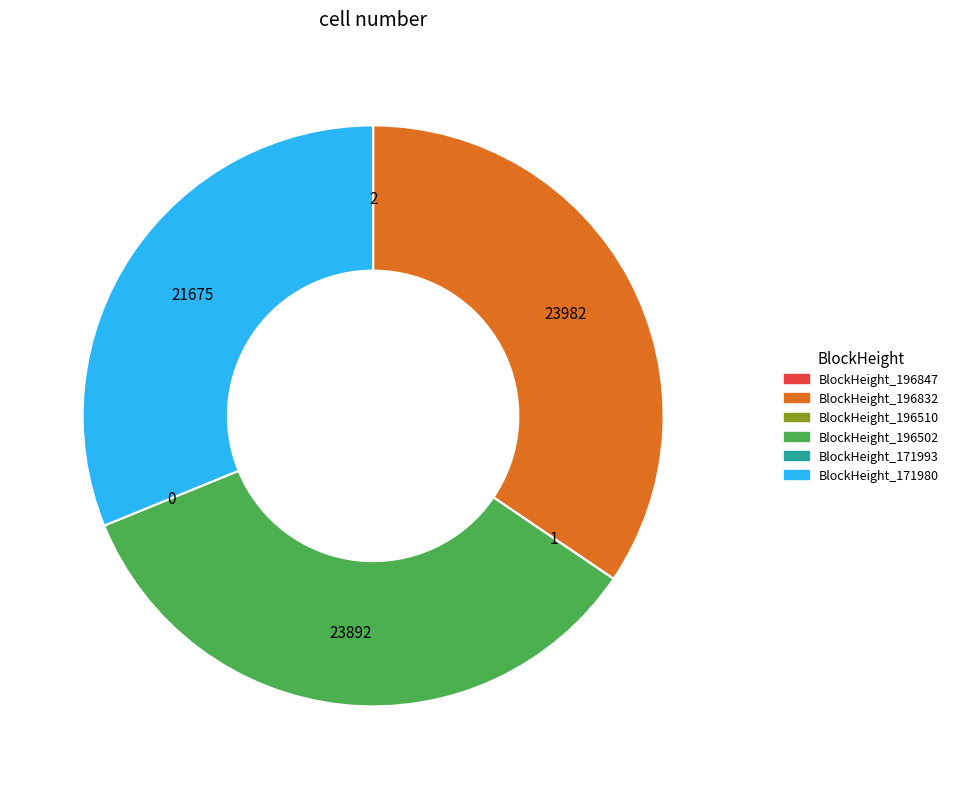

Does any single category account for the majority?

No